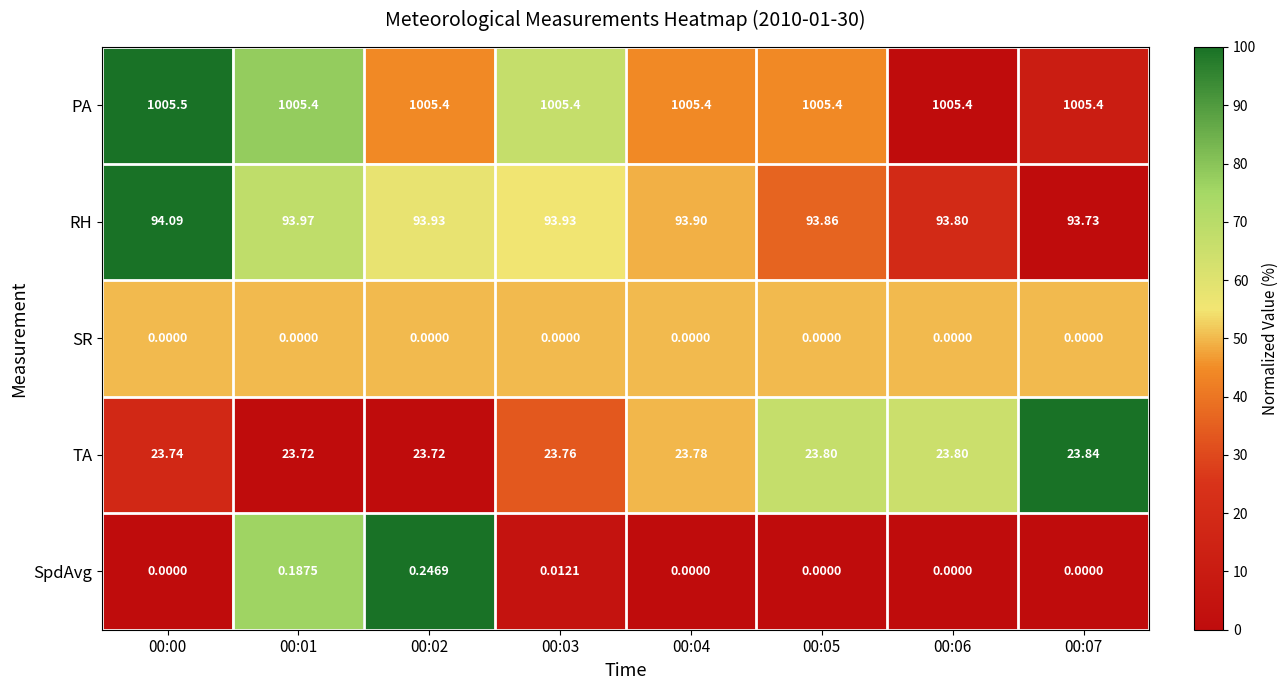

Which series has the largest total across all categories?

PA